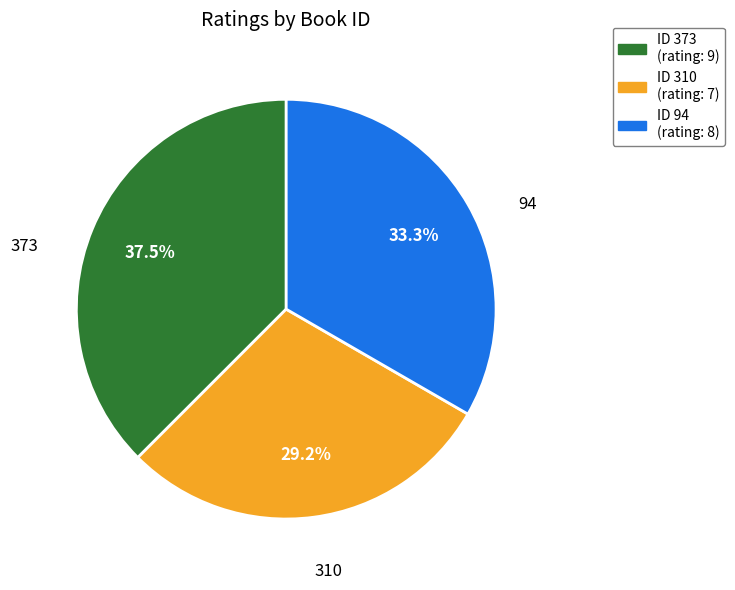

Is there any slice that represents more than half of the pie?

No